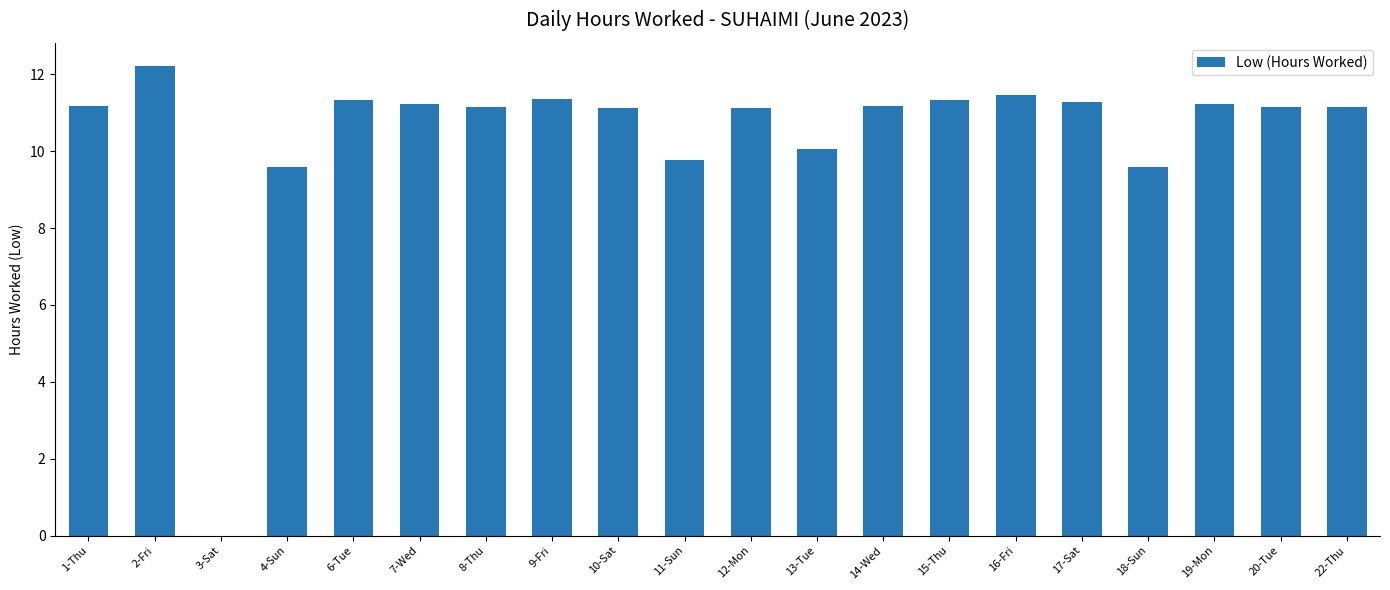

True or false: the data shows 11.3 at 6-Tue.

True